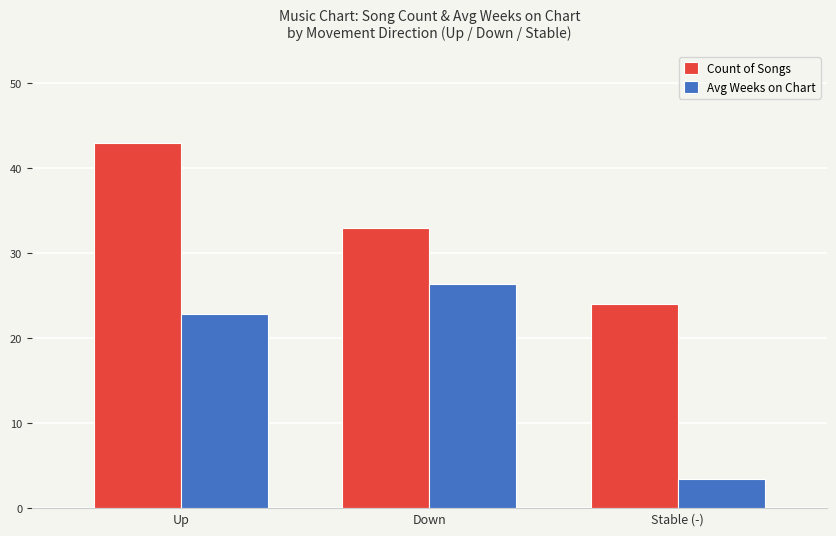

List the series in order of their overall mean, highest first.

Count of Songs, Avg Weeks on Chart